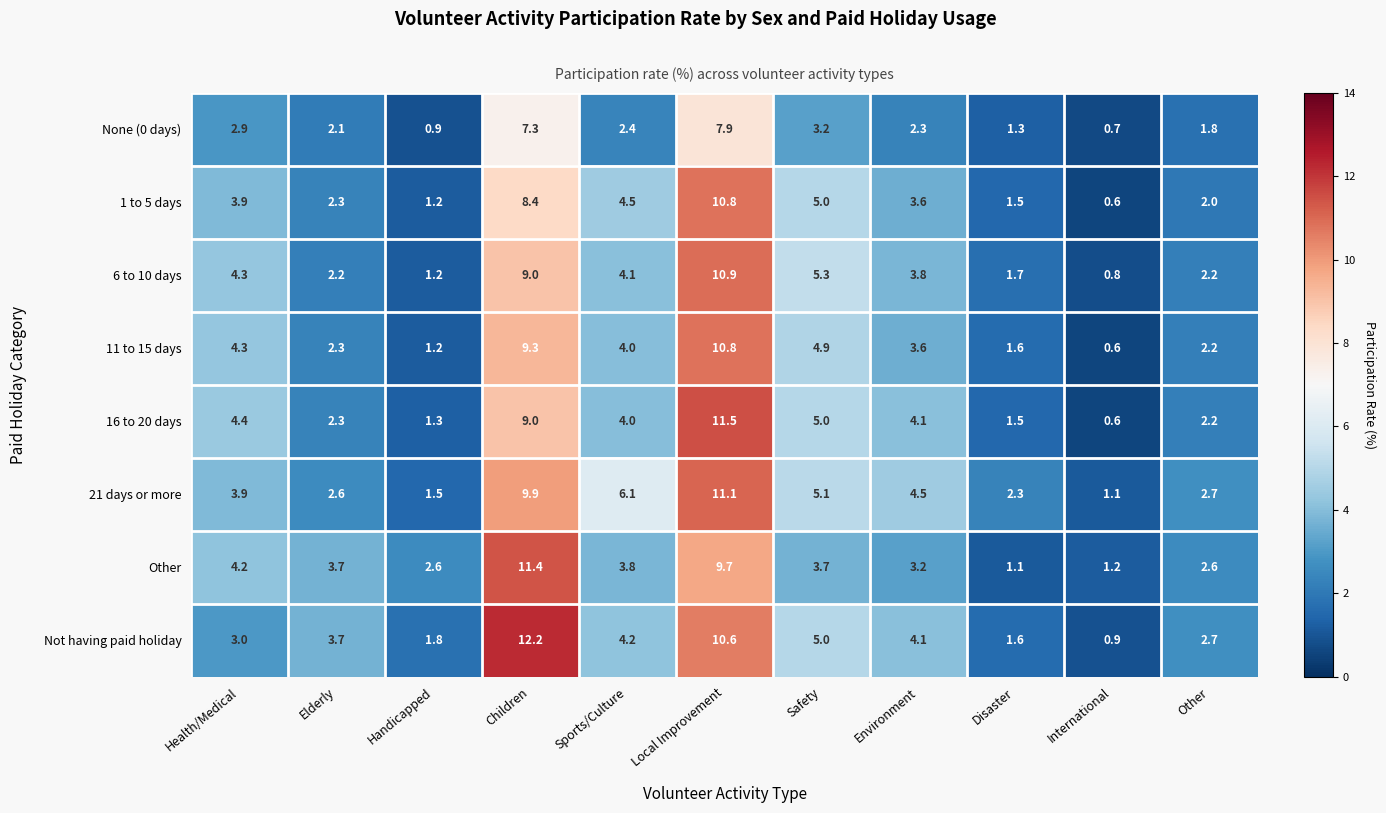

At which category is the sum across all series the highest?

Local Improvement